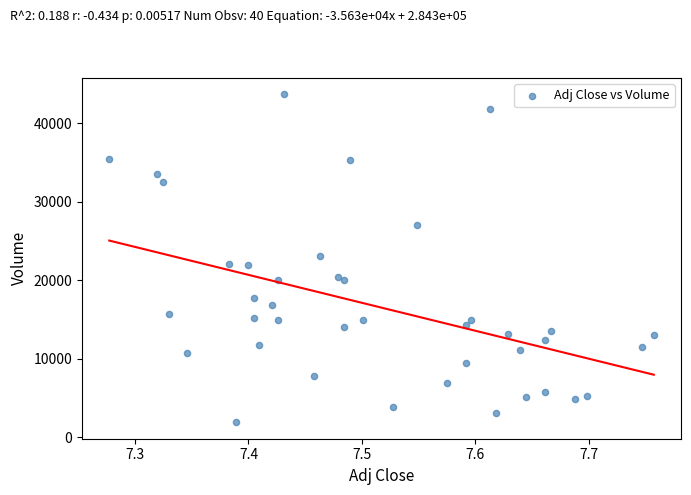

What is the range of Y values (max minus min)?

41800